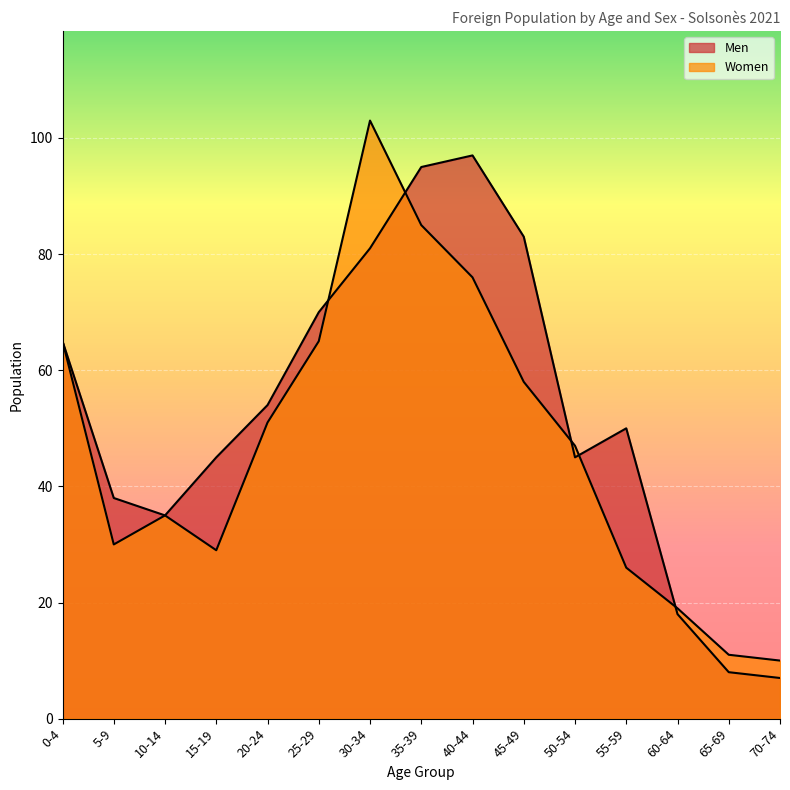

Which series changed the most between 40-44 and 45-49?

Women